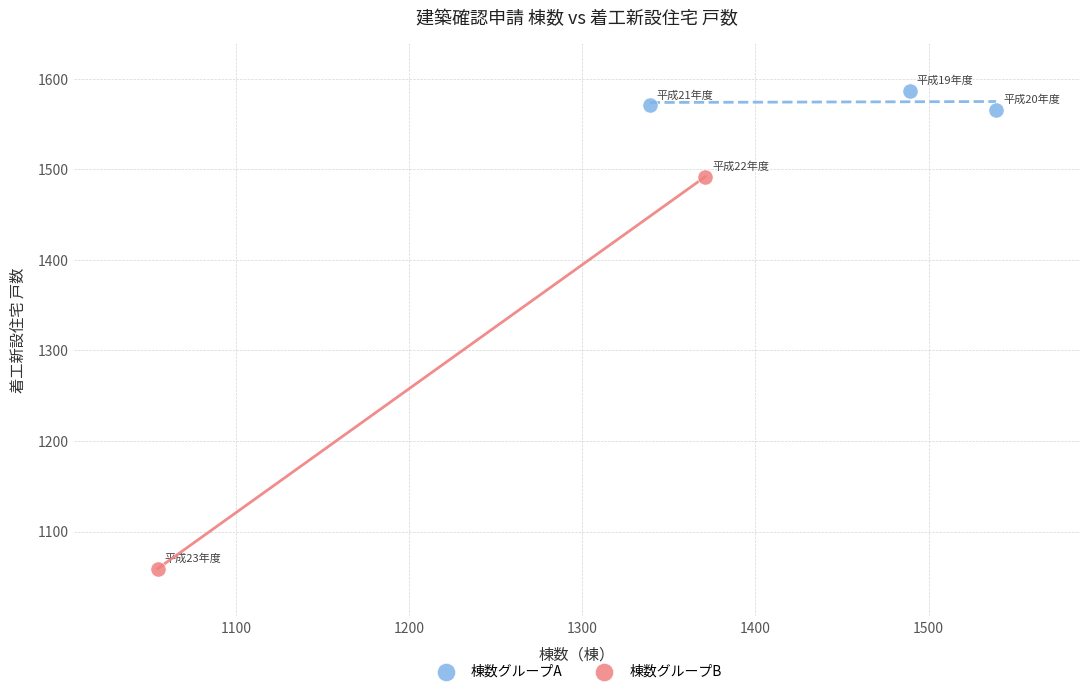

Which series contains the lowest Y value?

棟数グループB